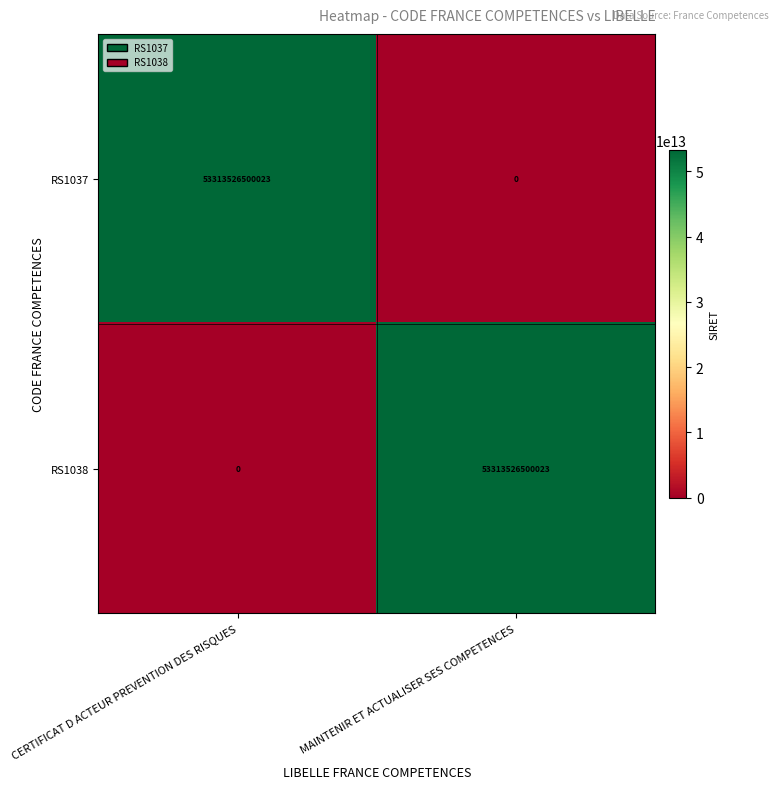

What is the spread (max minus min) of values at CERTIFICAT D ACTEUR PREVENTION DES RISQUES?

53313526500023